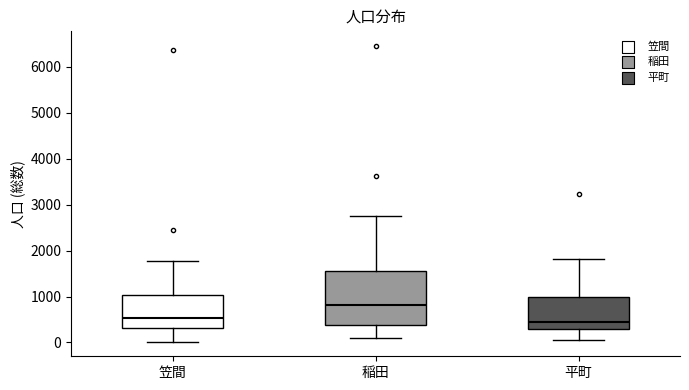

Reading left to right, transcribe this box plot: for each box, give where its median line is, the range the box spans, and where its two whiskers end, as read against the y-axis. The values are not printed on the chart, so give them approximately, as read against the axis.

笠間: median 500, box 300 to 1000, whiskers 0 to 1800
稲田: median 800, box 400 to 1600, whiskers 100 to 2800
平町: median 400, box 300 to 1000, whiskers 0 to 1800